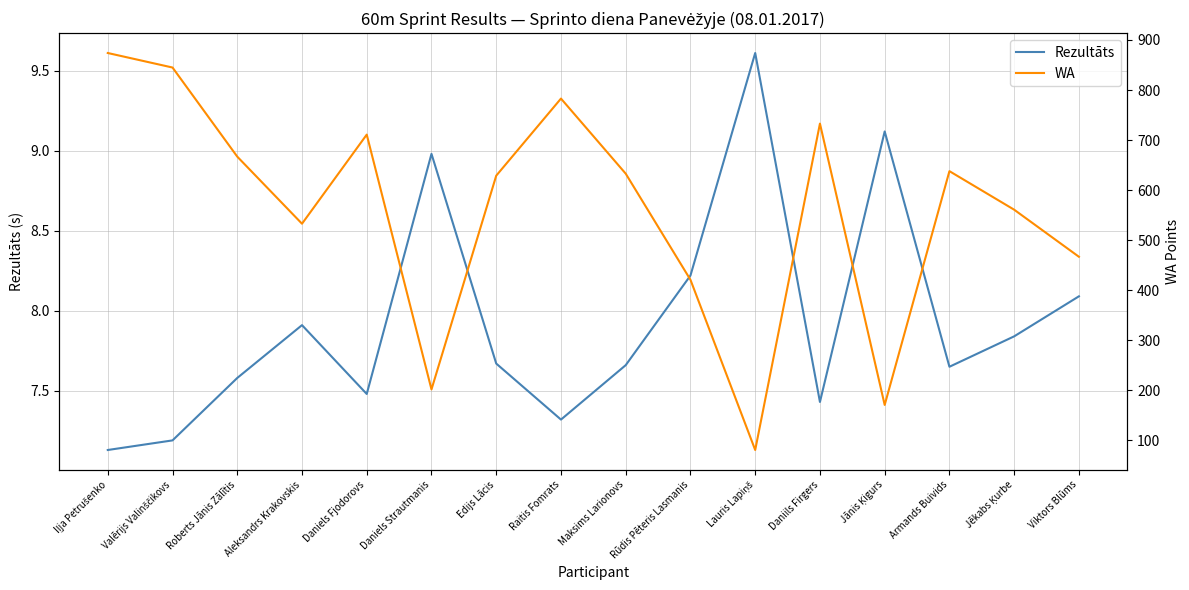

What are all the series names shown in the legend?

Rezultāts, WA